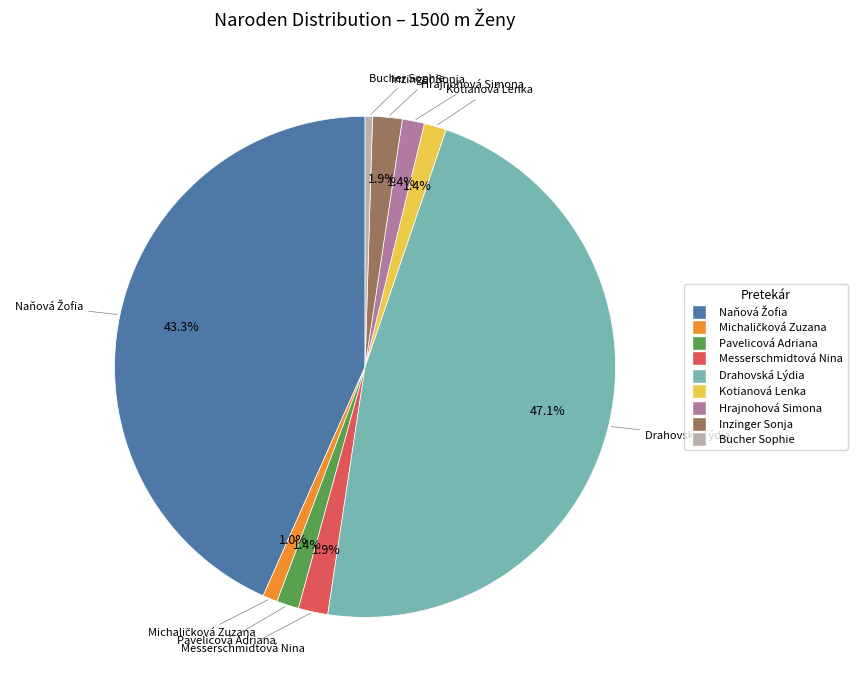

What percentage is the Kotianová Lenka slice, to the nearest percent?

1%